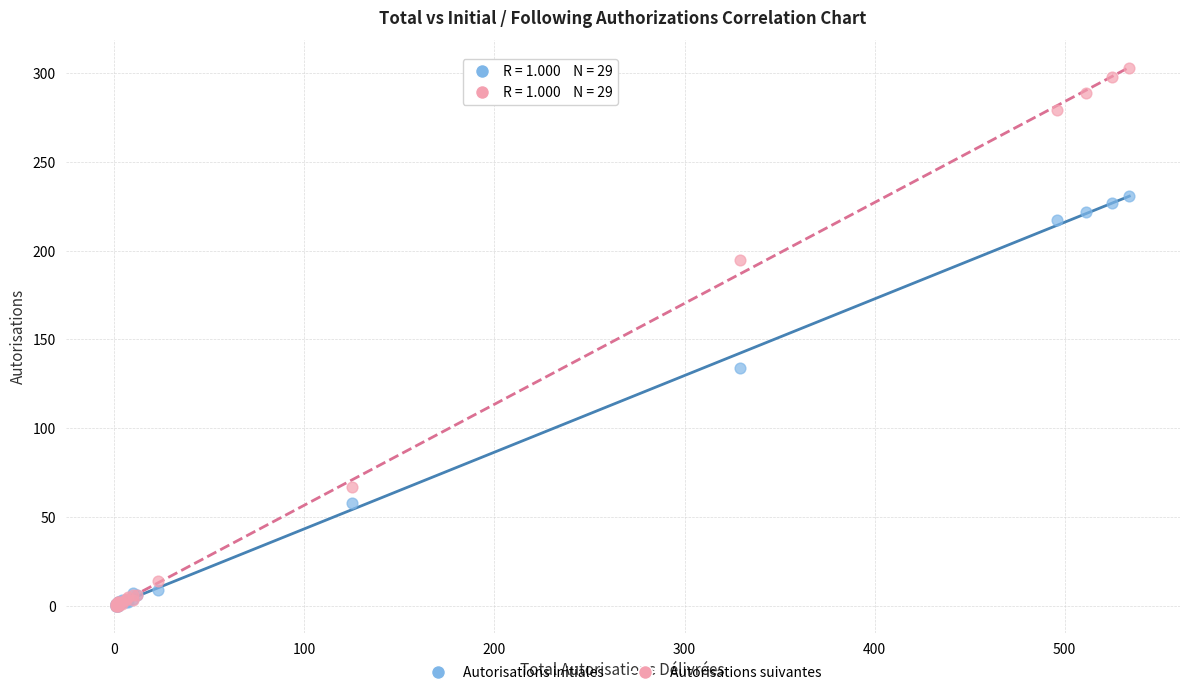

What are all the series names shown in the legend?

Autorisations initiales, Autorisations suivantes